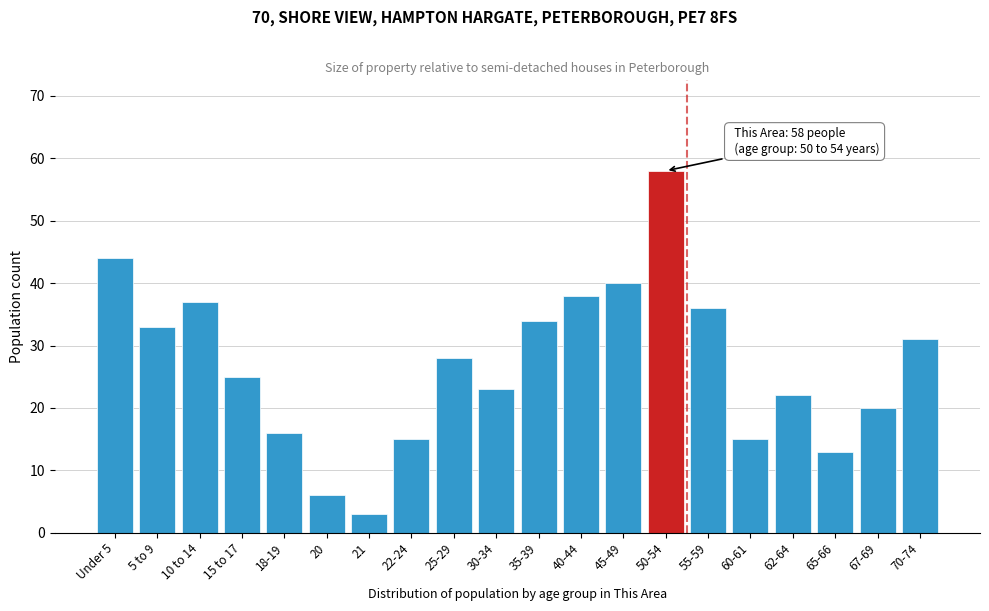

Reading left to right, extract all data points from this chart.

Under 5=44	5 to 9=33	10 to 14=37	15 to 17=25	18-19=16	20=6	21=3	22-24=15	25-29=28	30-34=23	35-39=34	40-44=38	45-49=40	50-54=58	55-59=36	60-61=15	62-64=22	65-66=13	67-69=20	70-74=31